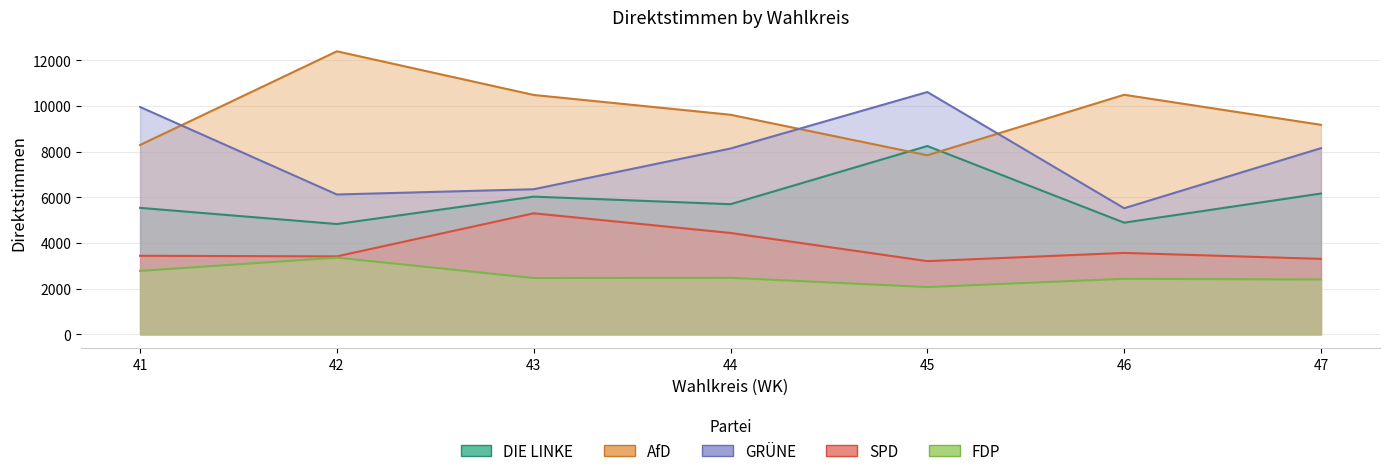

Rank the series by their maximum value, from highest to lowest.

AfD, GRÜNE, DIE LINKE, SPD, FDP